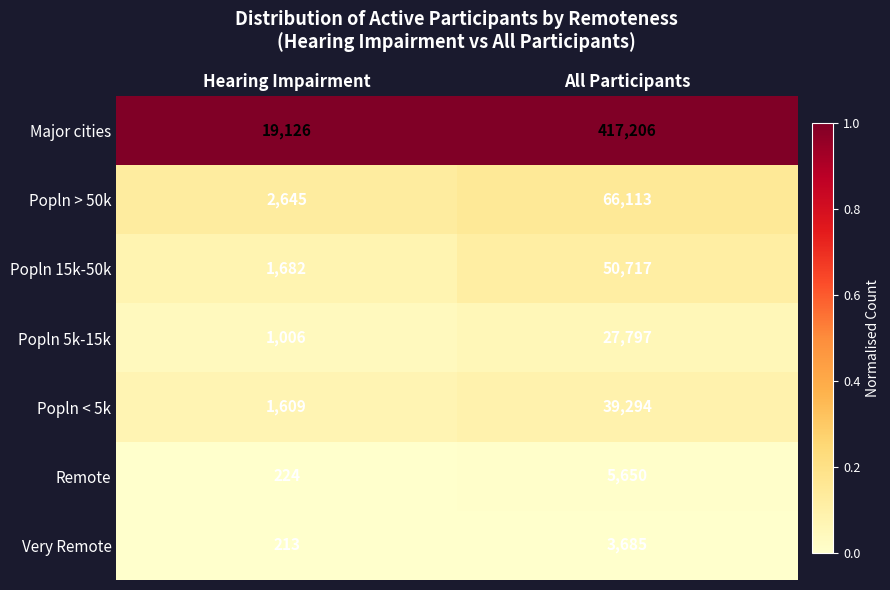

Which series has the largest total across all categories?

Major cities